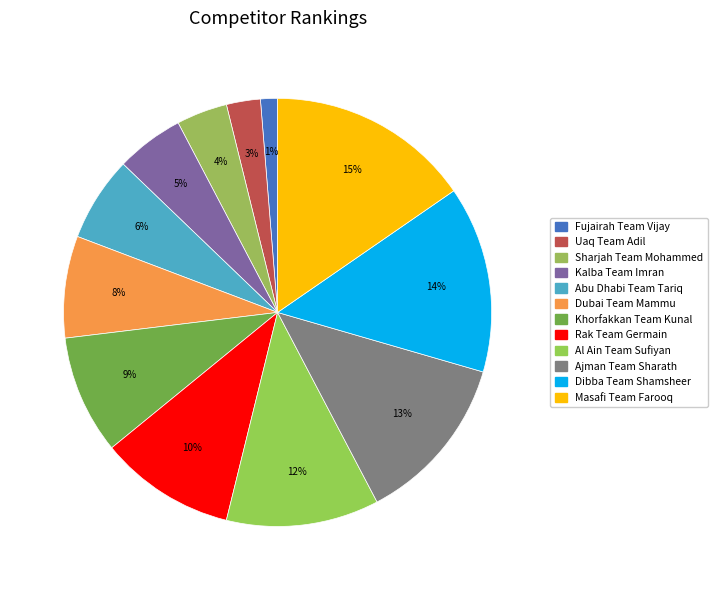

What is the smallest slice in the pie chart?

Fujairah Team Vijay